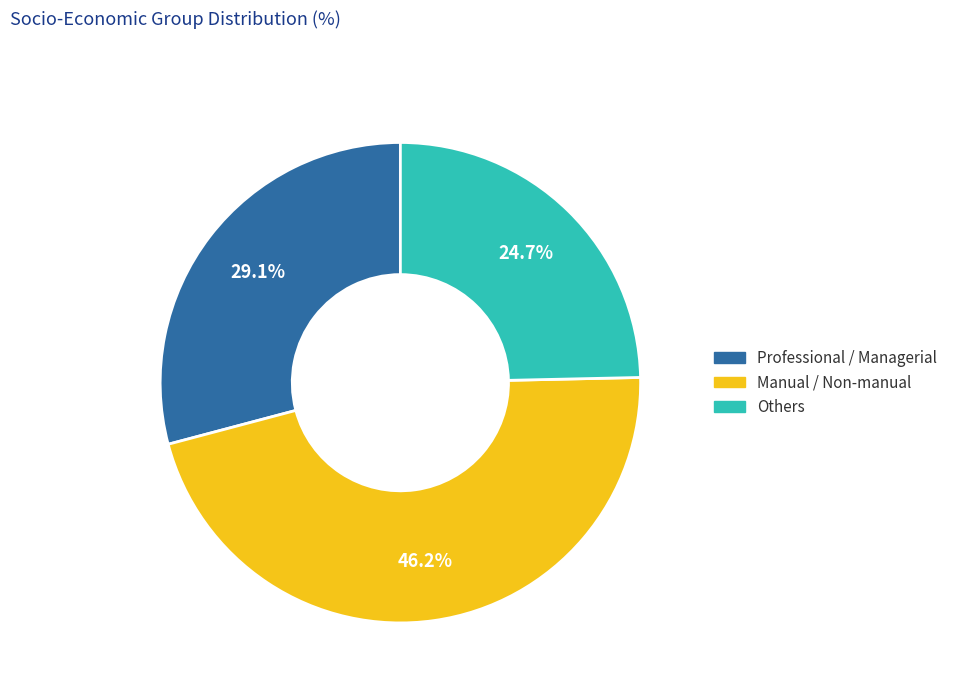

Is there a majority slice in this chart?

No